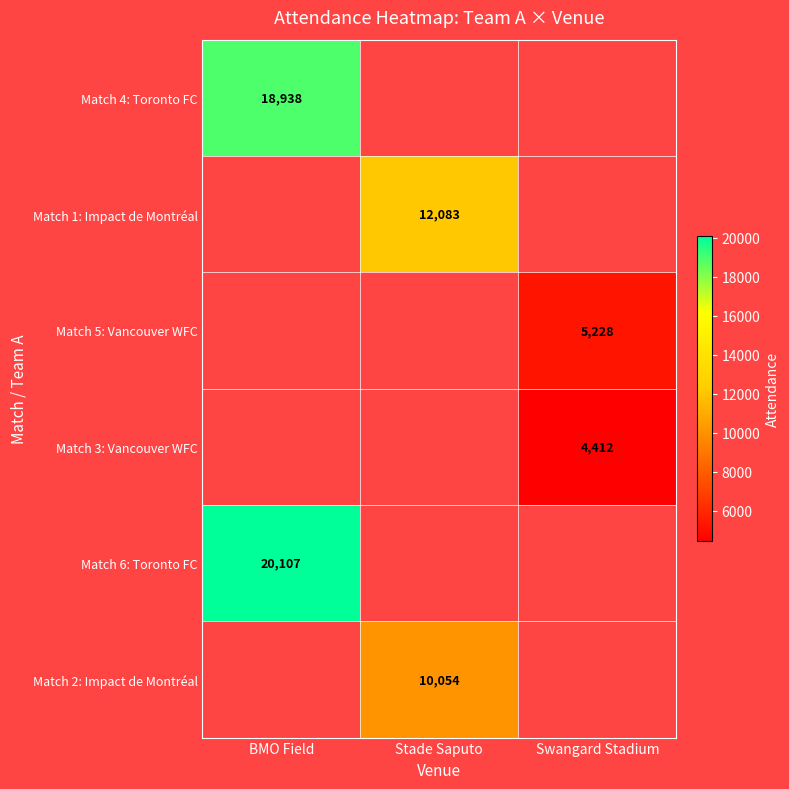

Is it true that Match 6: Toronto FC equals 20107 at BMO Field?

True